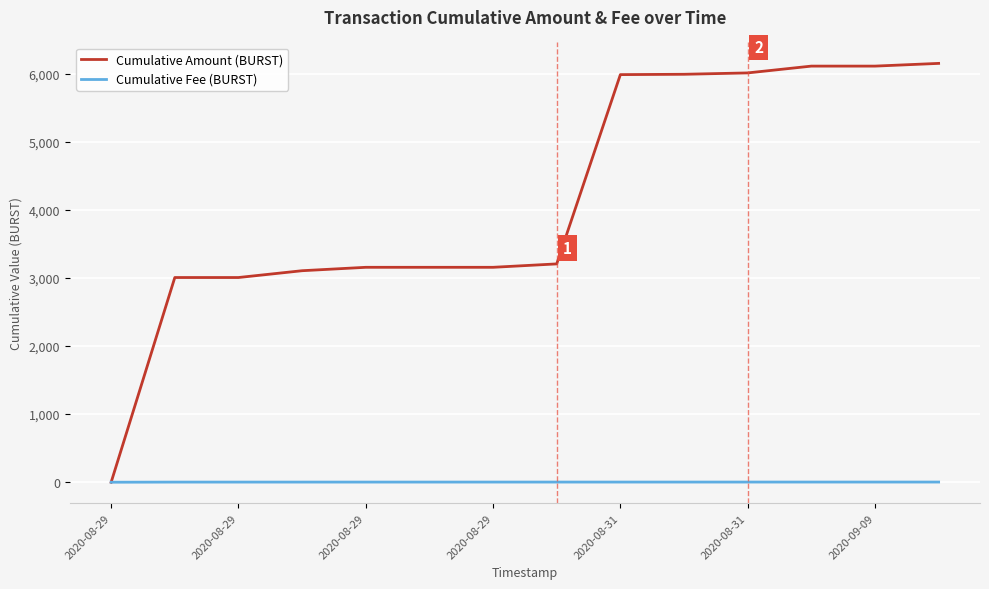

What is the highest value of the Cumulative Amount (BURST) series?

6151.5